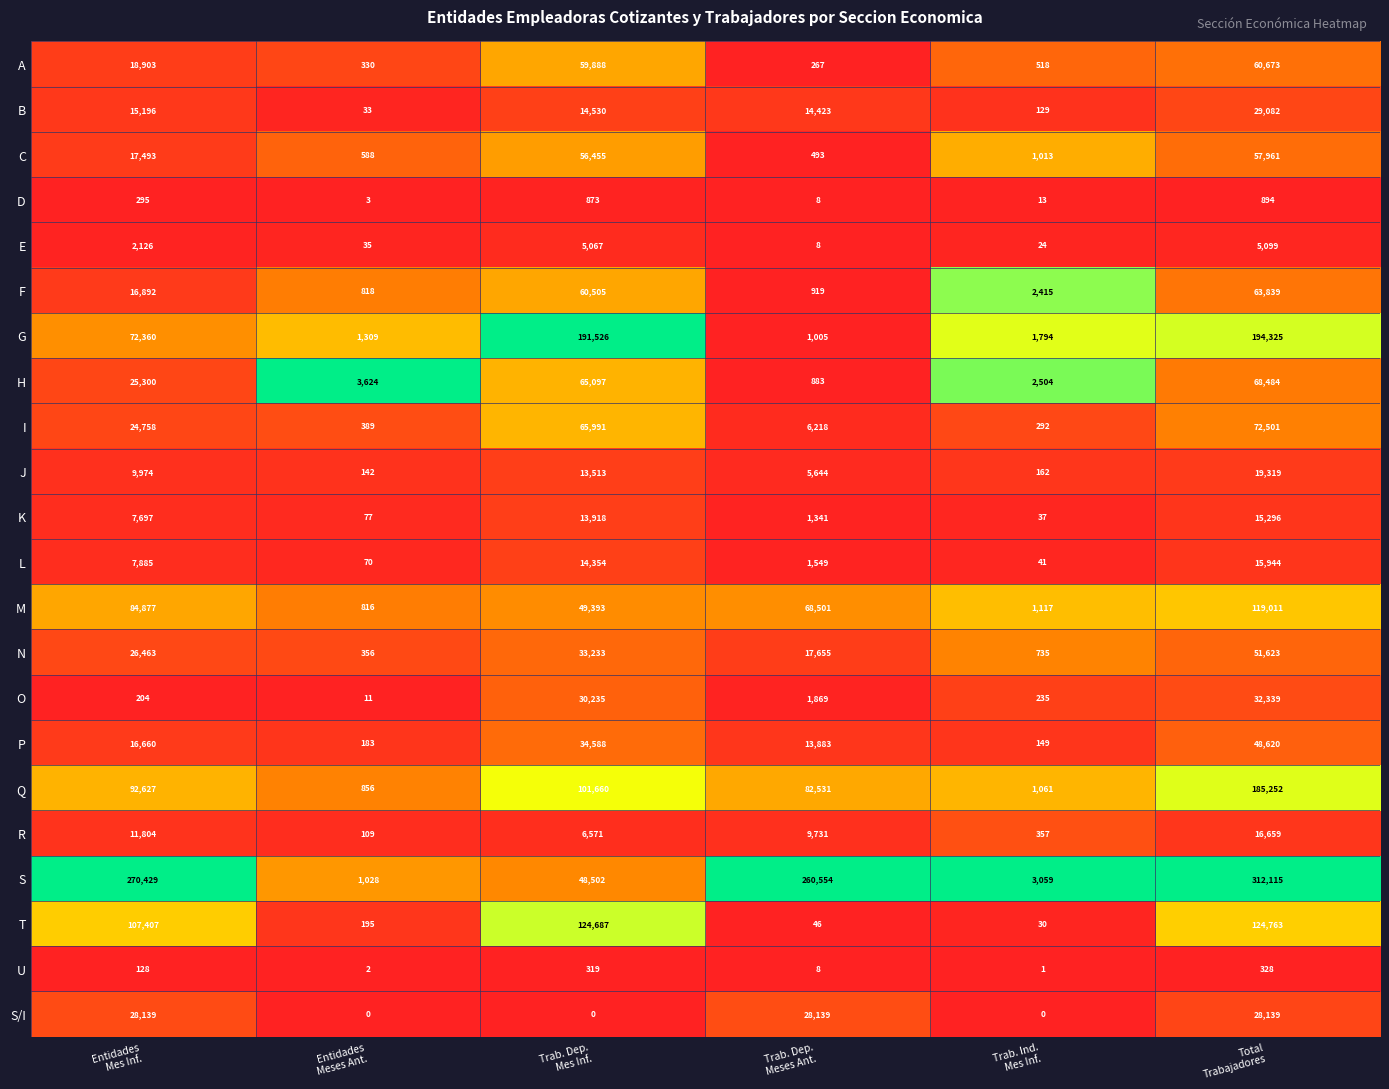

What is the minimum value for T?

30